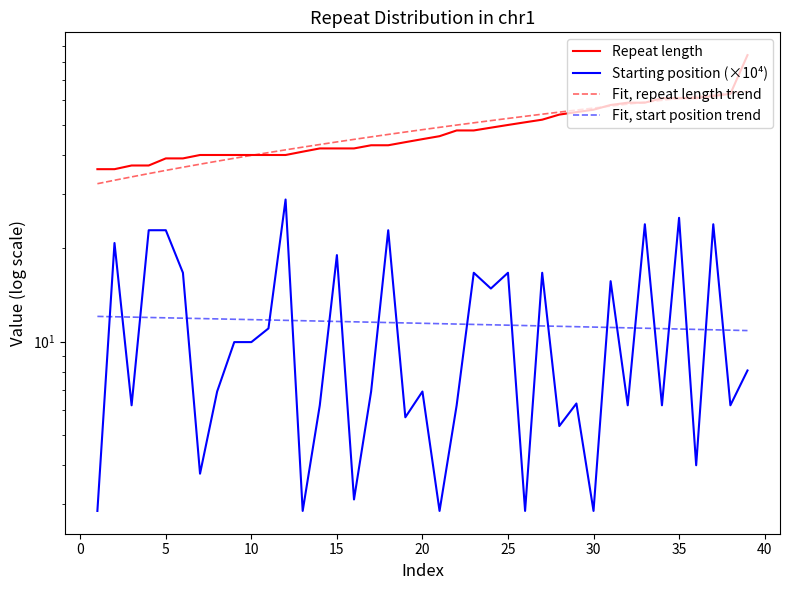

What are all the series names shown in the legend?

Repeat length, Starting position (×10⁴), Fit, repeat length trend, Fit, start position trend